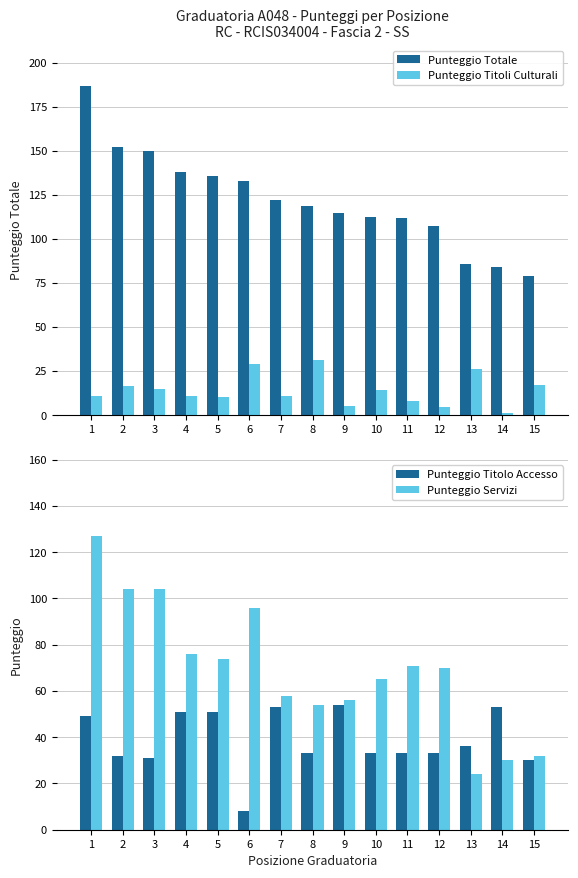

Which label corresponds to the smallest value in the chart?

14